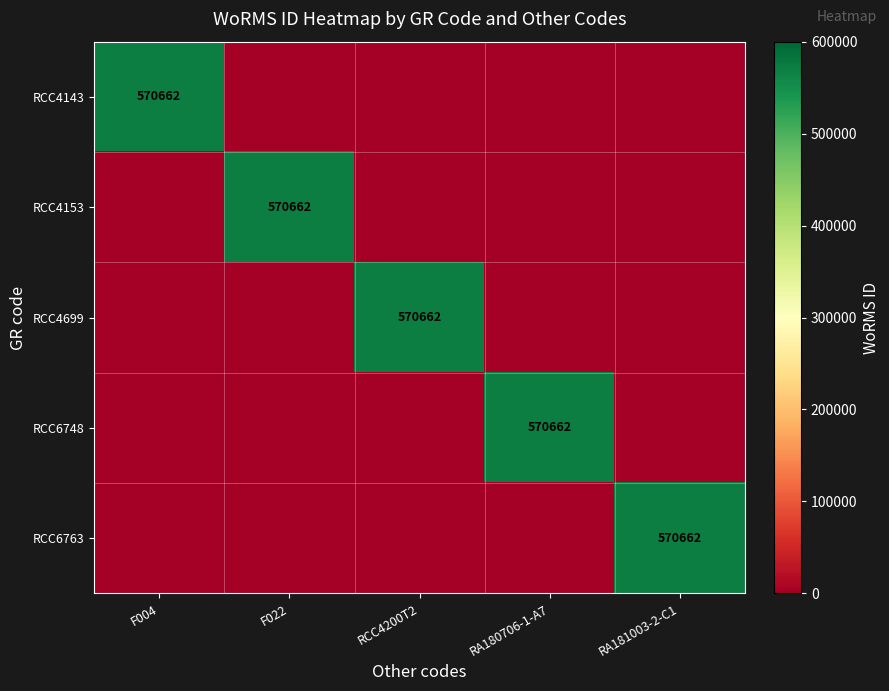

Between RCC4200T2 and F022, which is larger?

RCC4200T2